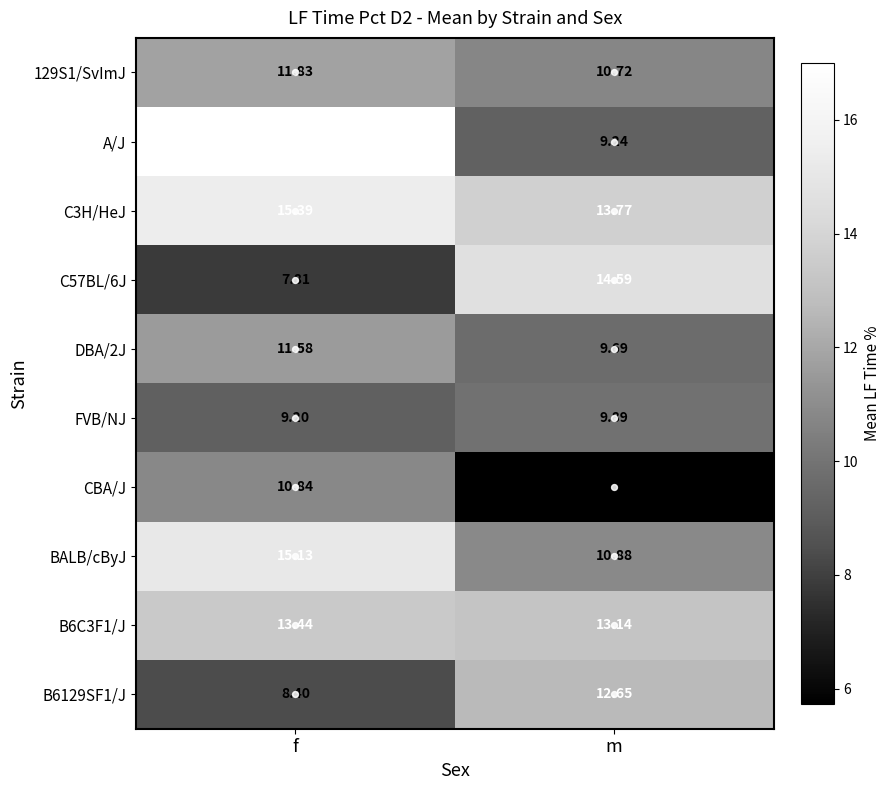

Which series has the widest spread of values?

A/J